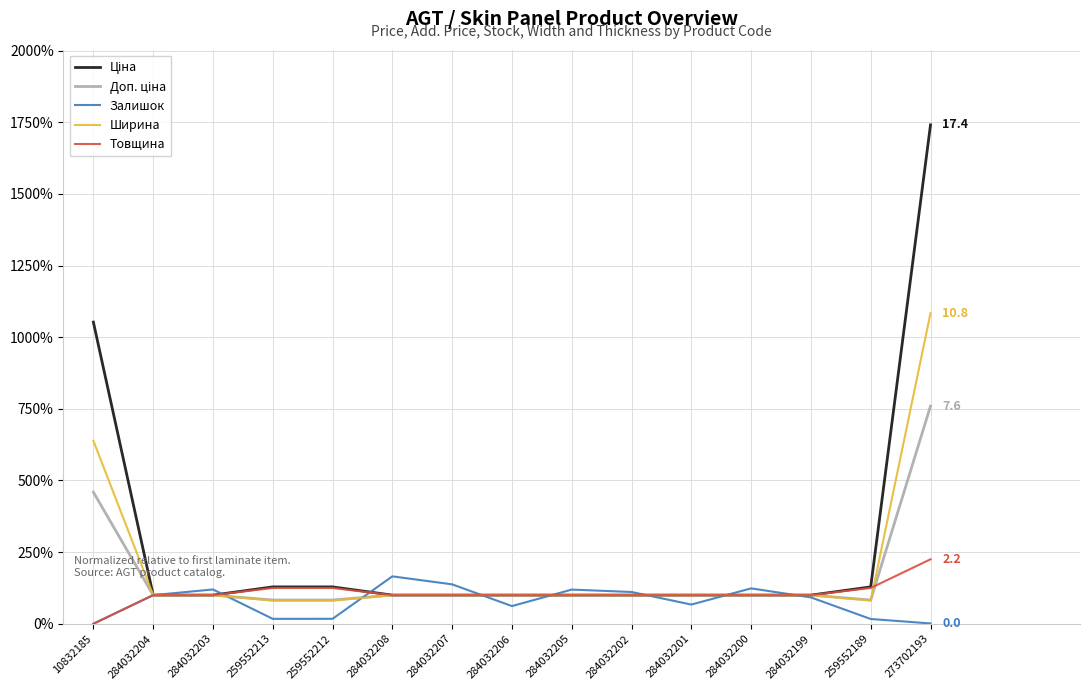

Does the chart have visible grid lines?

Yes